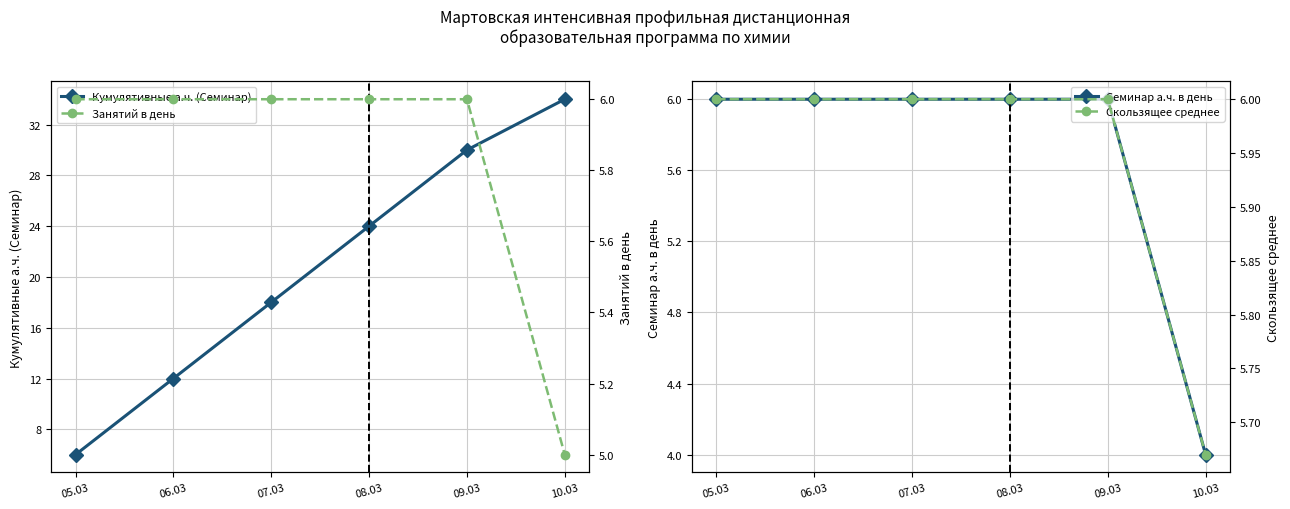

At which label is Занятий в день closest to 5?

10.03